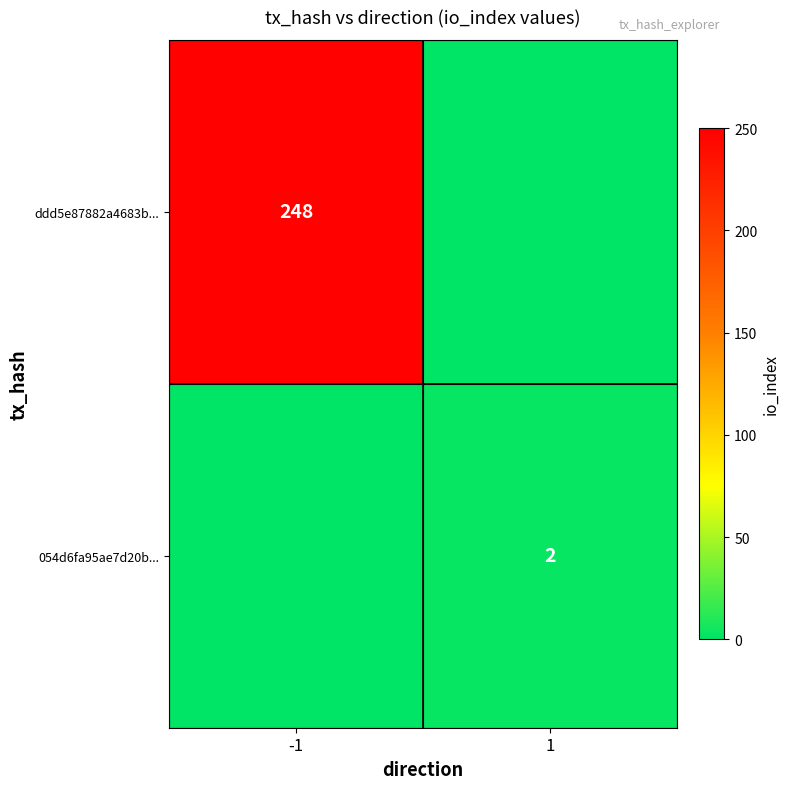

Count the number of categories in the chart.

2